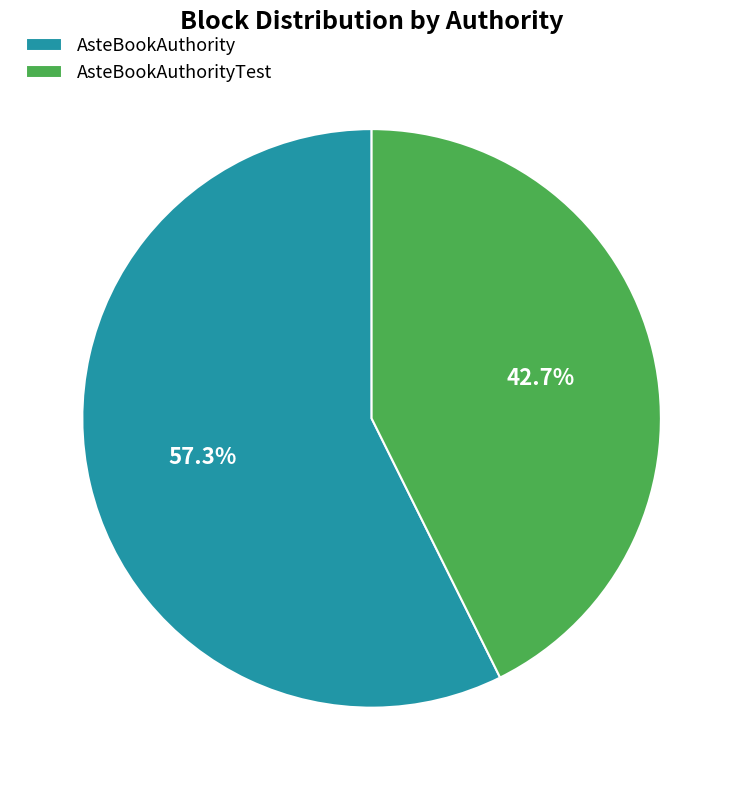

To the nearest percent, what percentage of the pie is AsteBookAuthority?

57%